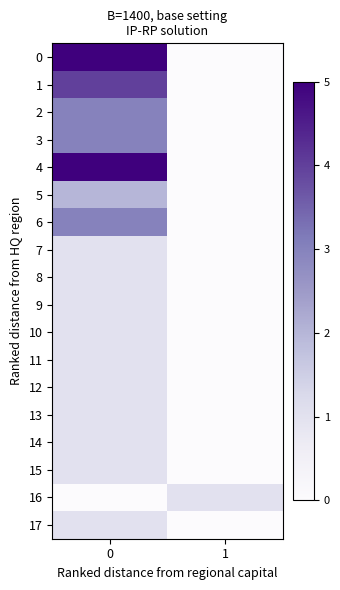

Reading left to right, transcribe all the data shown in this chart.

0: 0=5	1=0
1: 0=4	1=0
2: 0=3	1=0
3: 0=3	1=0
4: 0=5	1=0
5: 0=2	1=0
6: 0=3	1=0
7: 0=1	1=0
8: 0=1	1=0
9: 0=1	1=0
10: 0=1	1=0
11: 0=1	1=0
12: 0=1	1=0
13: 0=1	1=0
14: 0=1	1=0
15: 0=1	1=0
16: 0=0	1=1
17: 0=1	1=0